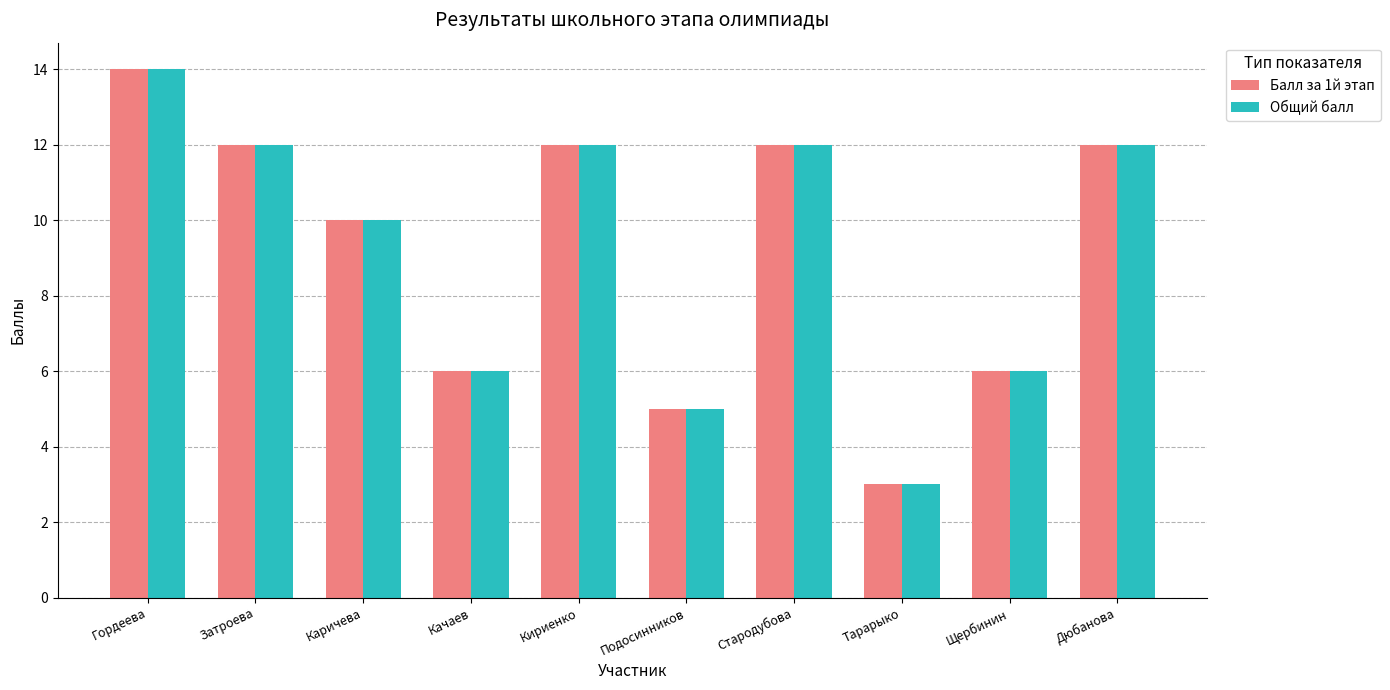

The Общий балл series shows 25 at Гордеева. True or false?

False